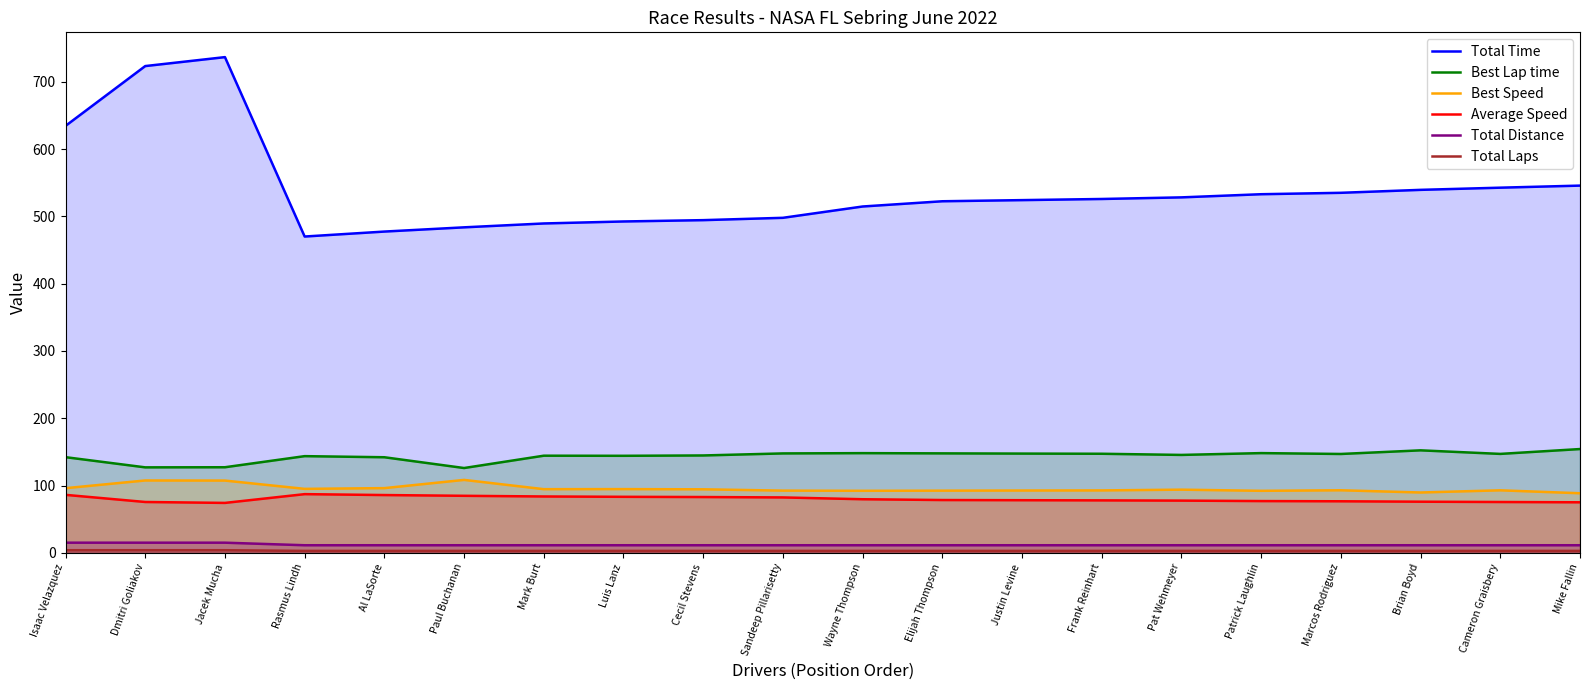

Which series has the widest spread of values?

Total Time